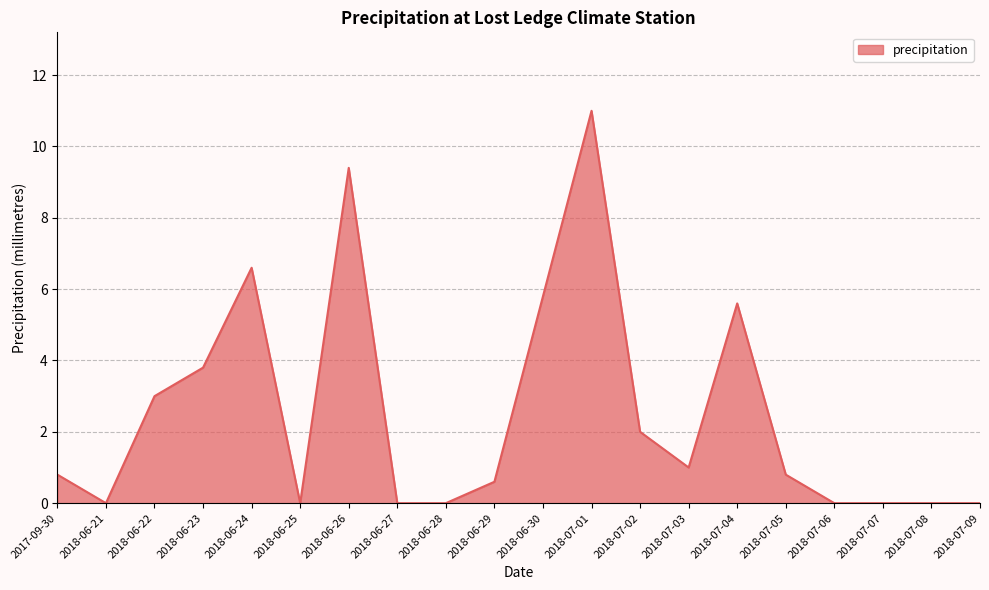

Reading left to right, extract all data points from this chart.

0.8	0.0	3.0	3.8	6.6	0.0	9.4	0.0	0.0	0.6	5.8	11.0	2.0	1.0	5.6	0.8	0.0	0.0	0.0	0.0